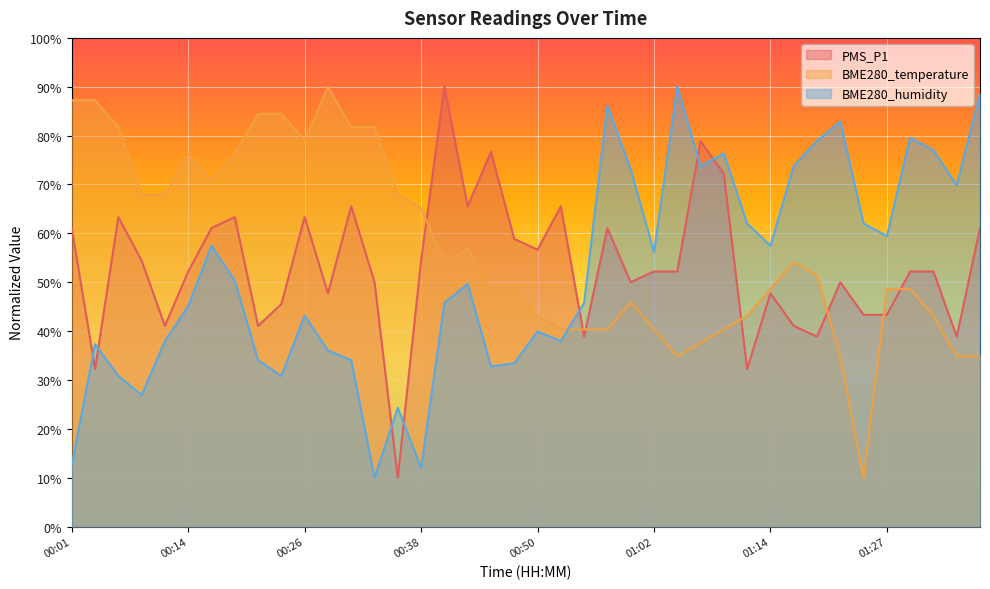

Reading right to left, list all the values displayed in this chart.

PMS_P1: 61.1	38.9	52.2	52.2	43.3	43.3	50.0	38.9	41.1	47.7	32.2	72.2	78.9	52.2	52.2	50.0	61.1	38.9	65.5	56.7	58.9	76.7	65.5	90.0	54.4	10.0	50.0	65.5	47.7	63.3	45.5	41.1	63.3	61.1	52.2	41.1	54.4	63.3	32.2	61.1
BME280_temperature: 34.8	34.8	43.1	48.6	48.6	10.0	34.8	51.4	54.1	48.6	43.1	40.3	37.6	34.8	40.3	45.9	40.3	40.3	40.3	43.1	48.6	48.6	56.9	54.1	65.2	67.9	81.7	81.7	90.0	79.0	84.5	84.5	76.2	70.7	76.2	67.9	67.9	81.7	87.2	87.2
BME280_humidity: 88.7	69.8	77.0	79.6	59.4	62.0	82.8	78.9	73.7	57.5	62.0	76.3	73.7	90.0	56.2	73.1	86.1	45.8	38.0	39.9	33.4	32.8	49.7	45.8	12.0	24.3	10.0	34.1	36.0	43.2	30.8	34.1	50.3	57.5	45.1	38.0	26.9	30.8	37.3	12.6